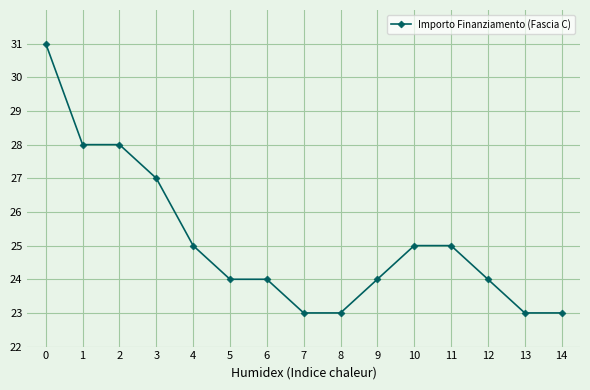

What is the smallest value displayed?

23